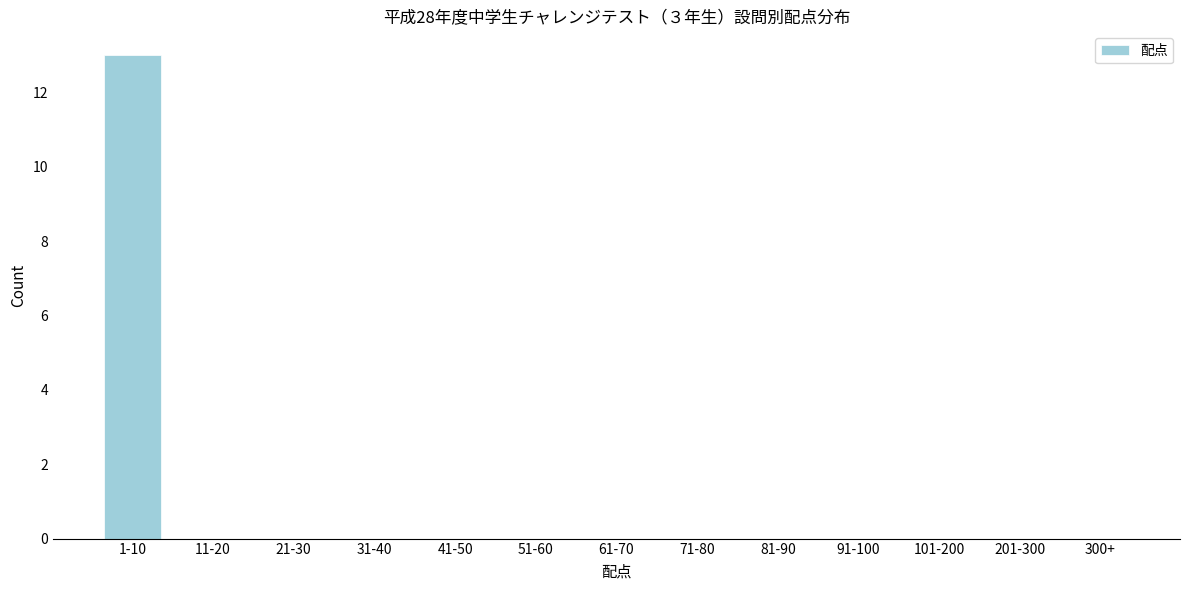

Reading right to left, what are all the values shown in this chart?

300+=0	201-300=0	101-200=0	91-100=0	81-90=0	71-80=0	61-70=0	51-60=0	41-50=0	31-40=0	21-30=0	11-20=0	1-10=13